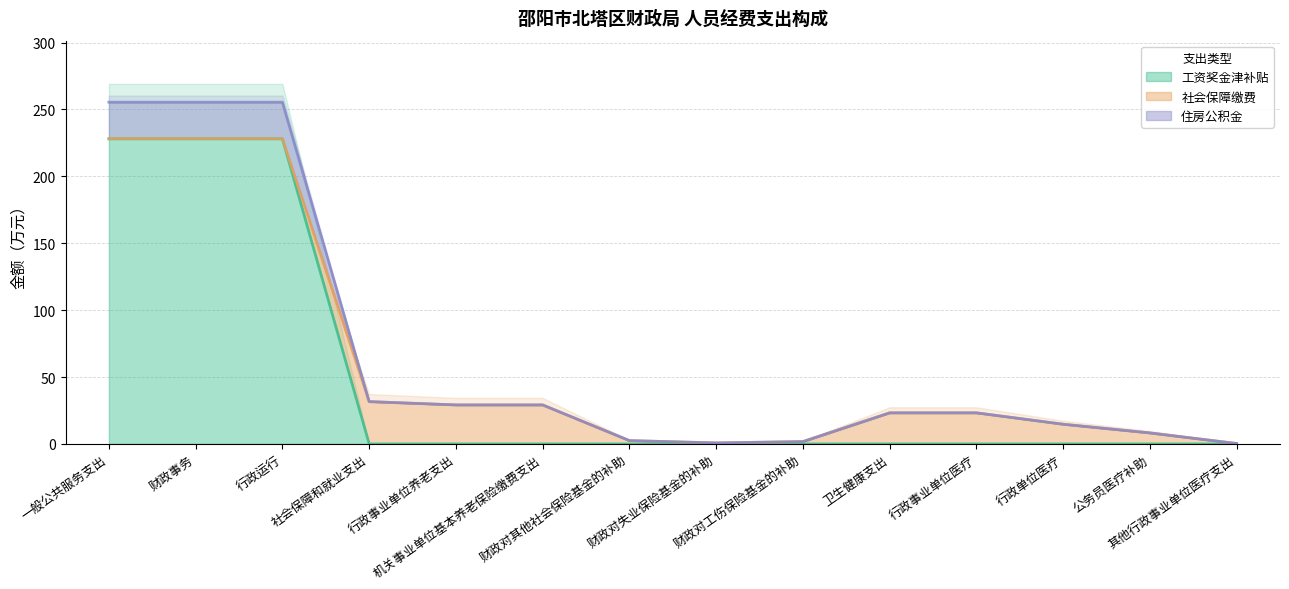

Is the value of 住房公积金 at 公务员医疗补助 greater than the value of 工资奖金津补贴 at 社会保障和就业支出?

Yes